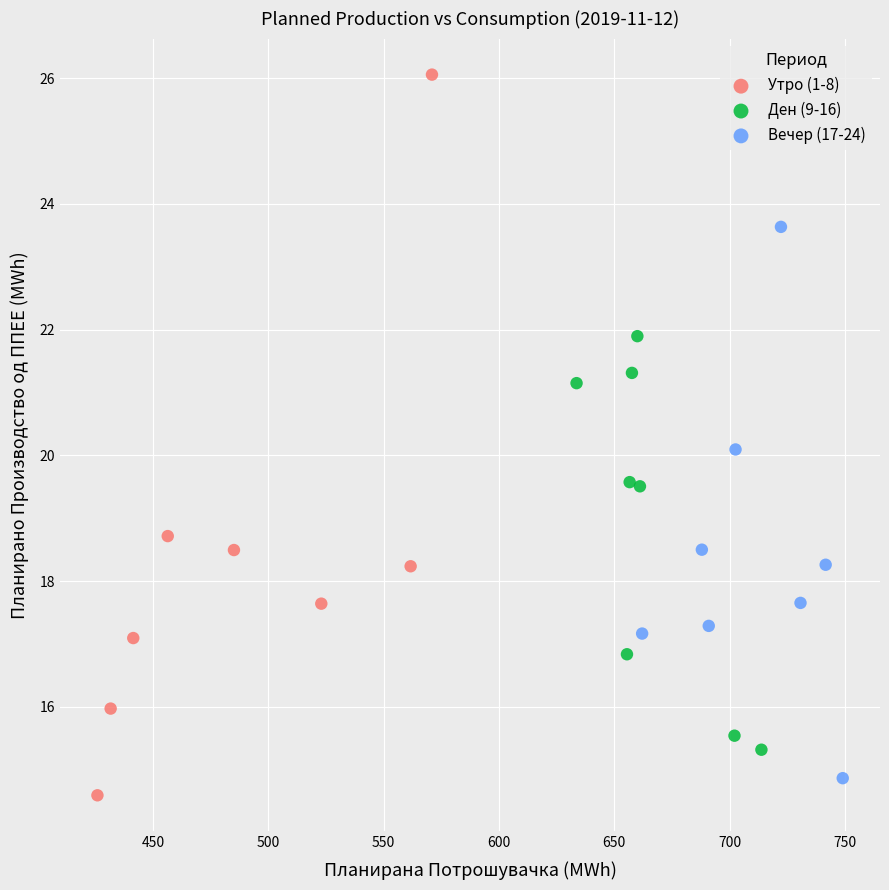

Which series has the largest Y range (max minus min)?

Утро (1-8)